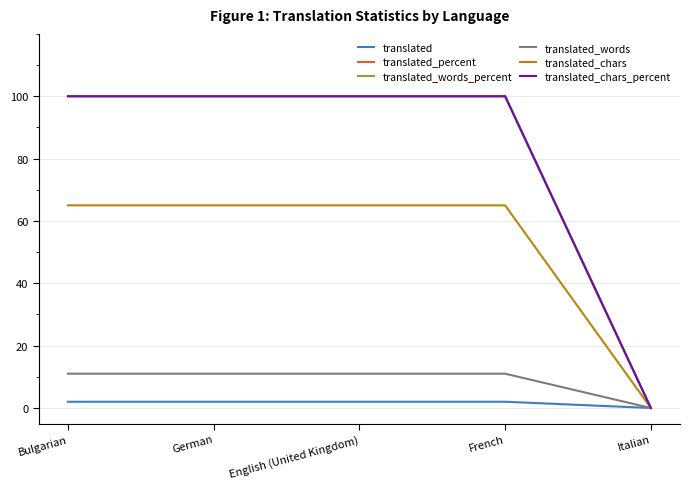

The translated_chars_percent series shows 32 at Bulgarian. True or false?

False